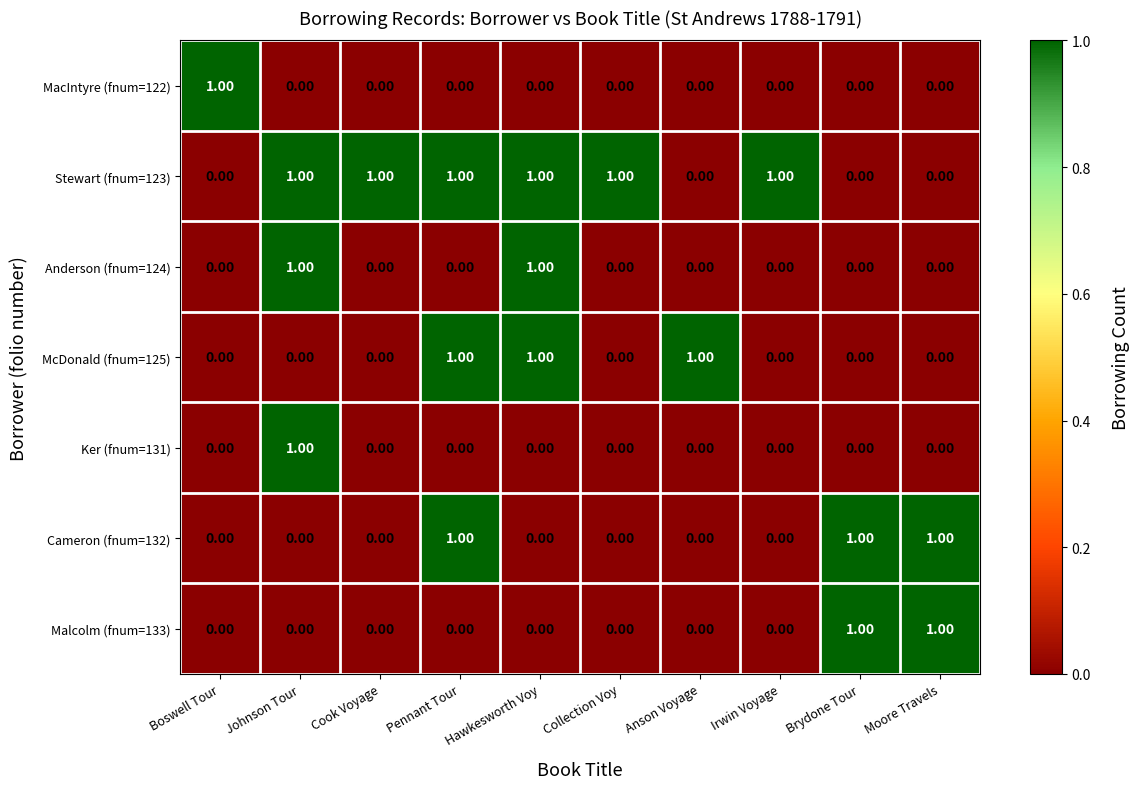

What is the sum of all Cameron (fnum=132) values?

3